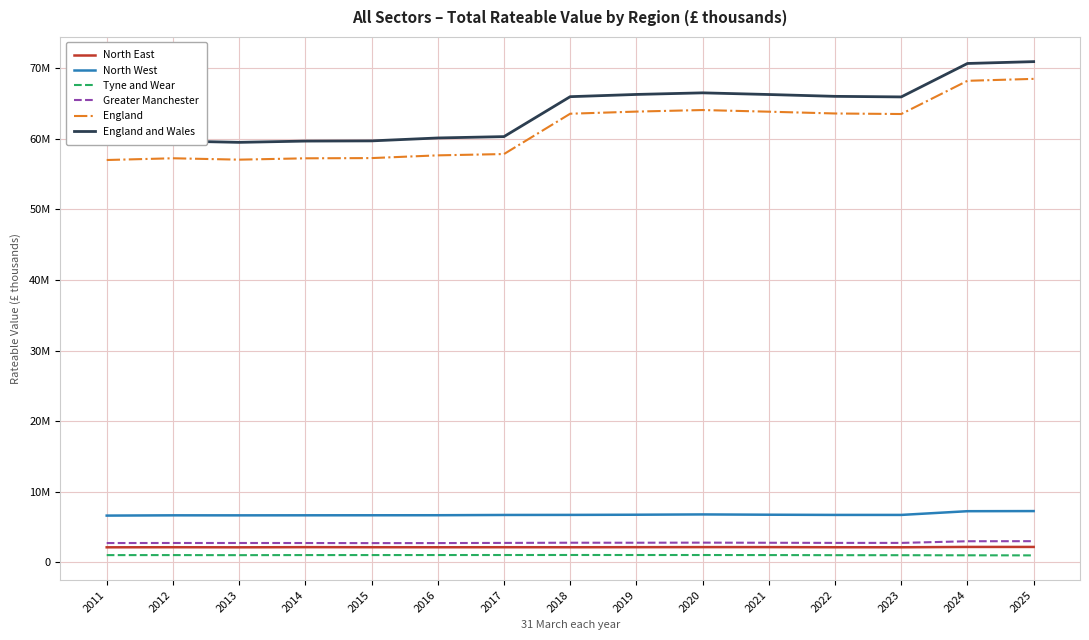

Reading left to right, extract all data points from this chart.

North East: 2150668	2162040	2150145	2171553	2162806	2158035	2162808	2158803	2167740	2177506	2176517	2158904	2155538	2201933	2202714
North West: 6641502	6679998	6676900	6683209	6688094	6693623	6731452	6740898	6765733	6807771	6767059	6738269	6737686	7264719	7281597
Tyne and Wear: 1045137	1048609	1038074	1050575	1050849	1055321	1057810	1061583	1058993	1057397	1049948	1035973	1031655	1018102	1007460
Greater Manchester: 2755586	2762144	2761424	2758275	2744552	2750321	2772296	2799245	2797741	2810957	2793027	2775496	2773653	3009120	3019232
England: 57009744	57256419	57059569	57250501	57281602	57669298	57853734	63565409	63868259	64088477	63854102	63600523	63523648	68228319	68503619
England and Wales: 59449456	59708195	59510030	59690369	59718663	60131800	60324154	65980392	66297078	66522704	66287624	66026984	65946791	70683462	70943844